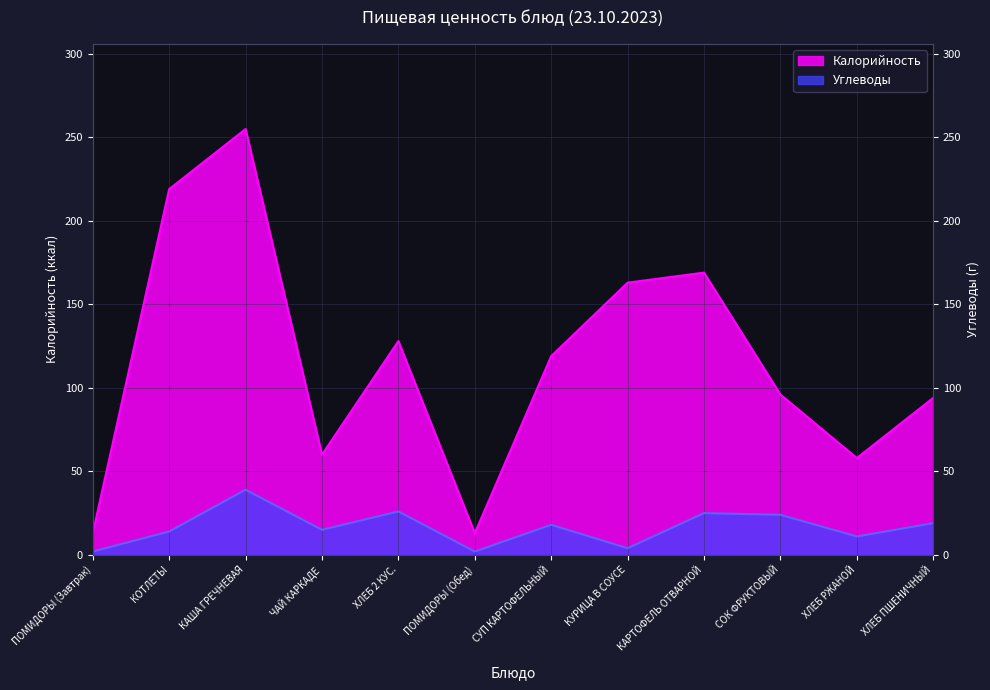

At which label does Калорийность first exceed 119?

КОТЛЕТЫ